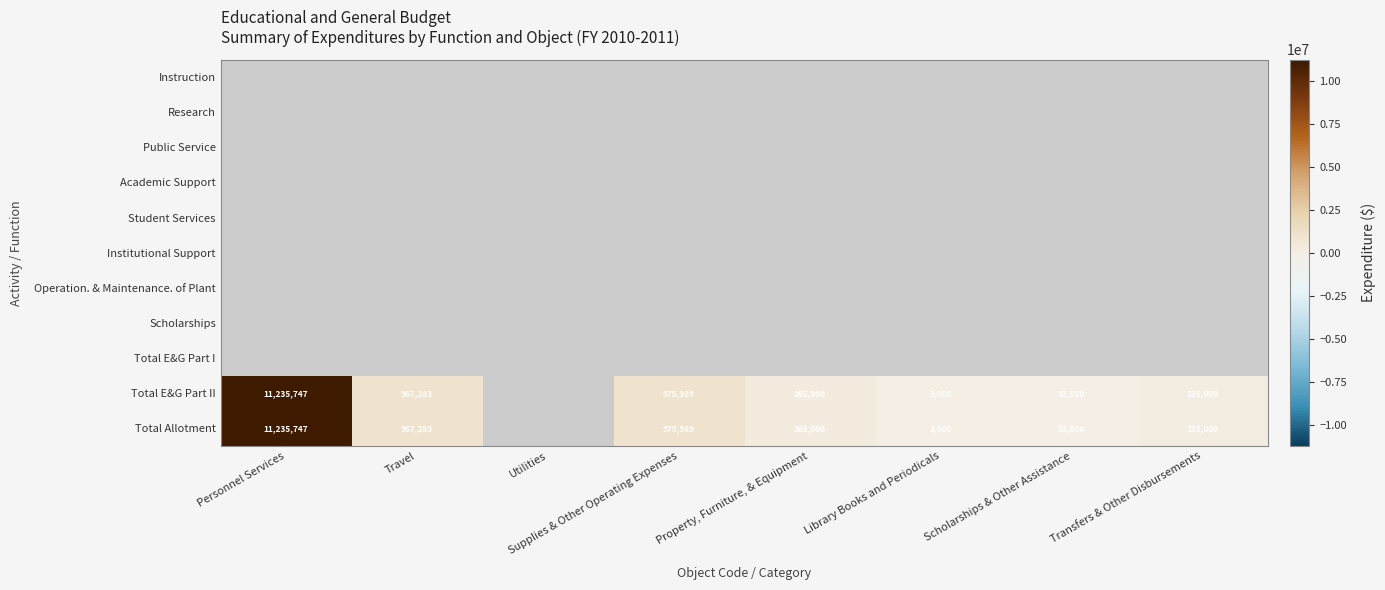

What is the maximum value shown in the chart?

11235747.0